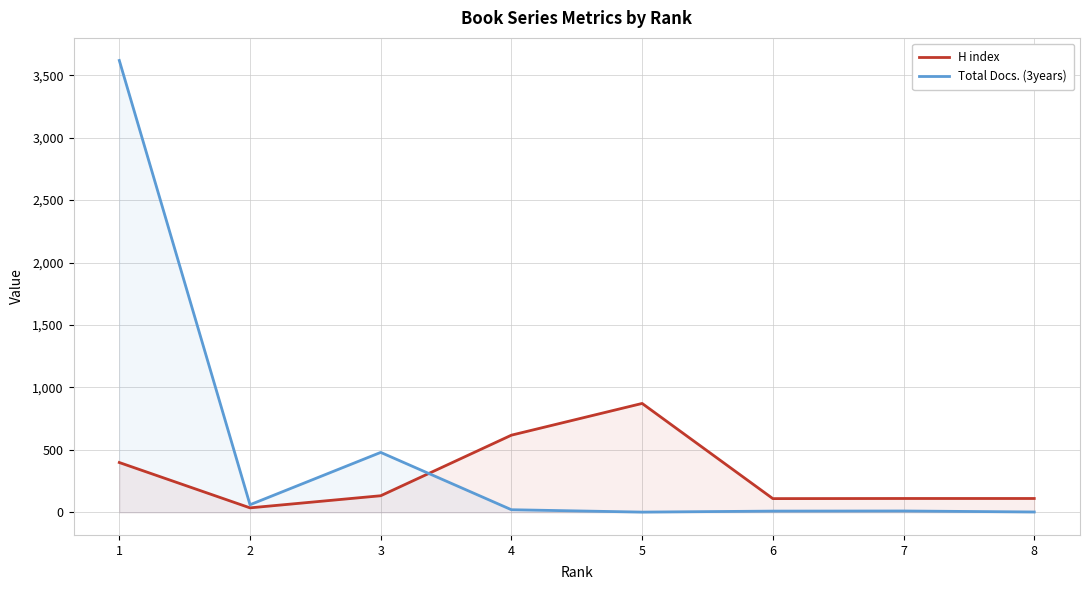

At which category does the chart reach its minimum across all series?

5